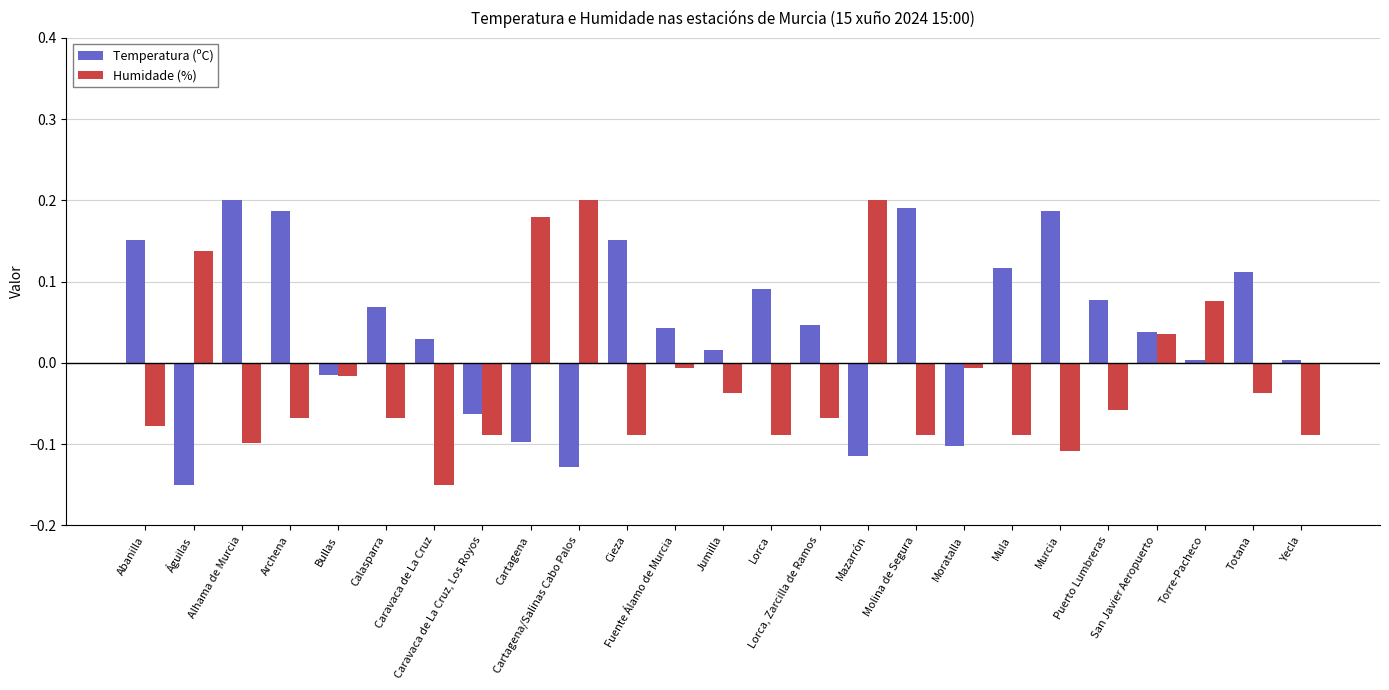

List the series in order of their overall mean, lowest first.

Humidade (%), Temperatura (ºC)